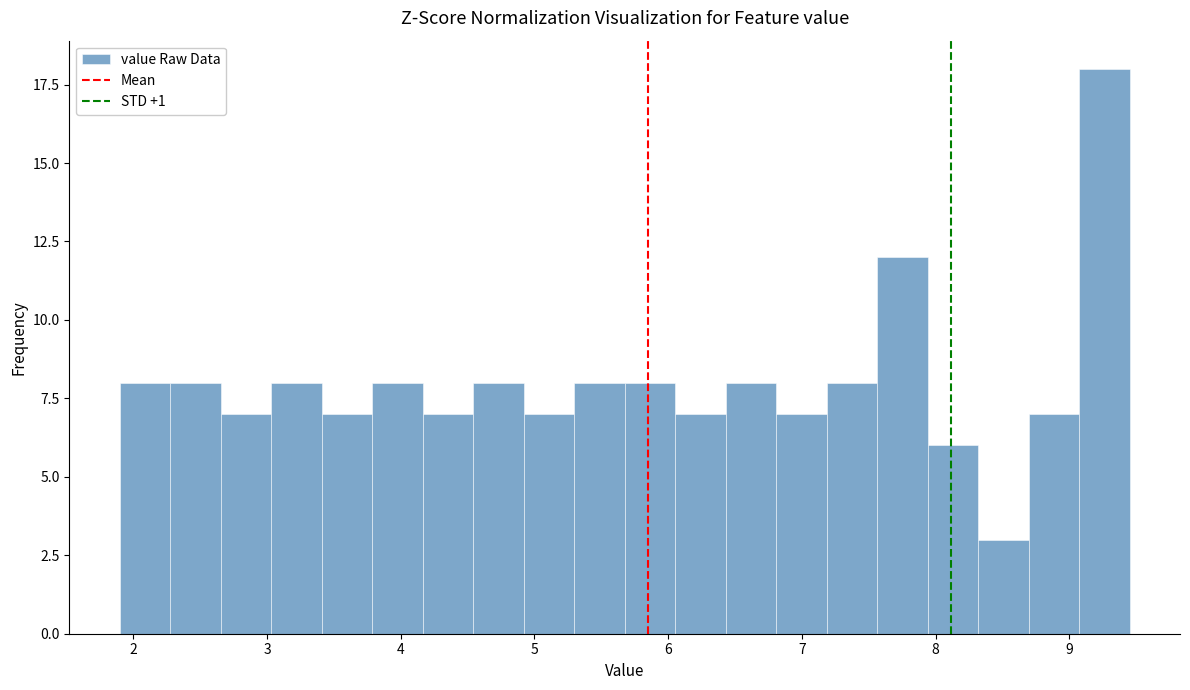

Around what value on the x-axis is the tallest bar? Give the approximate position of its centre, as read against the axis.

9.3